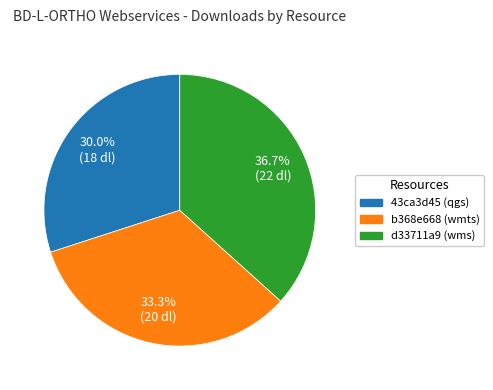

To the nearest percent, what is the average slice percentage?

33%